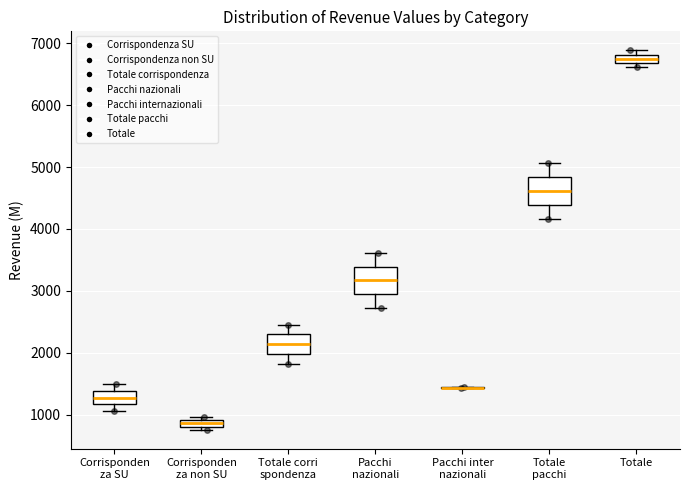

Where is the lower edge of the box for Totale corri spondenza on the y-axis? The values are not printed on the chart, so give them approximately, as read against the axis.

2000